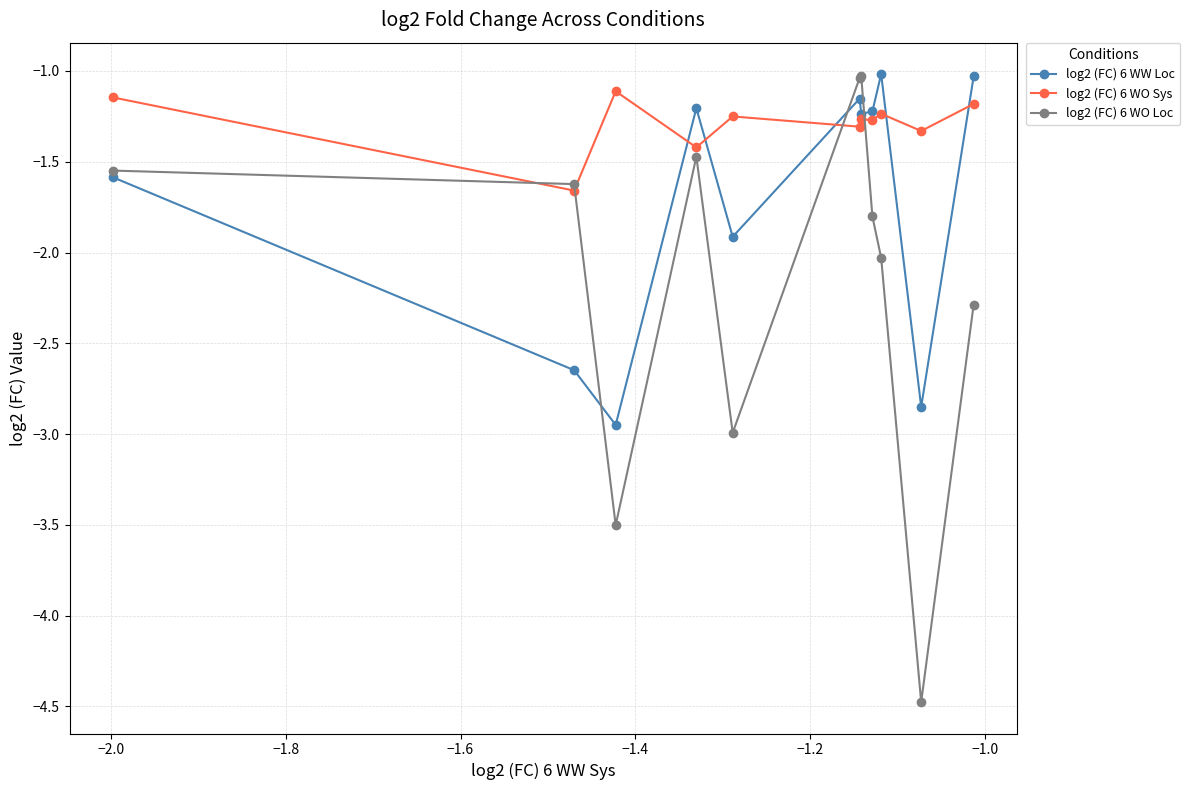

Which series has the largest range (max minus min)?

log2 (FC) 6 WO Loc